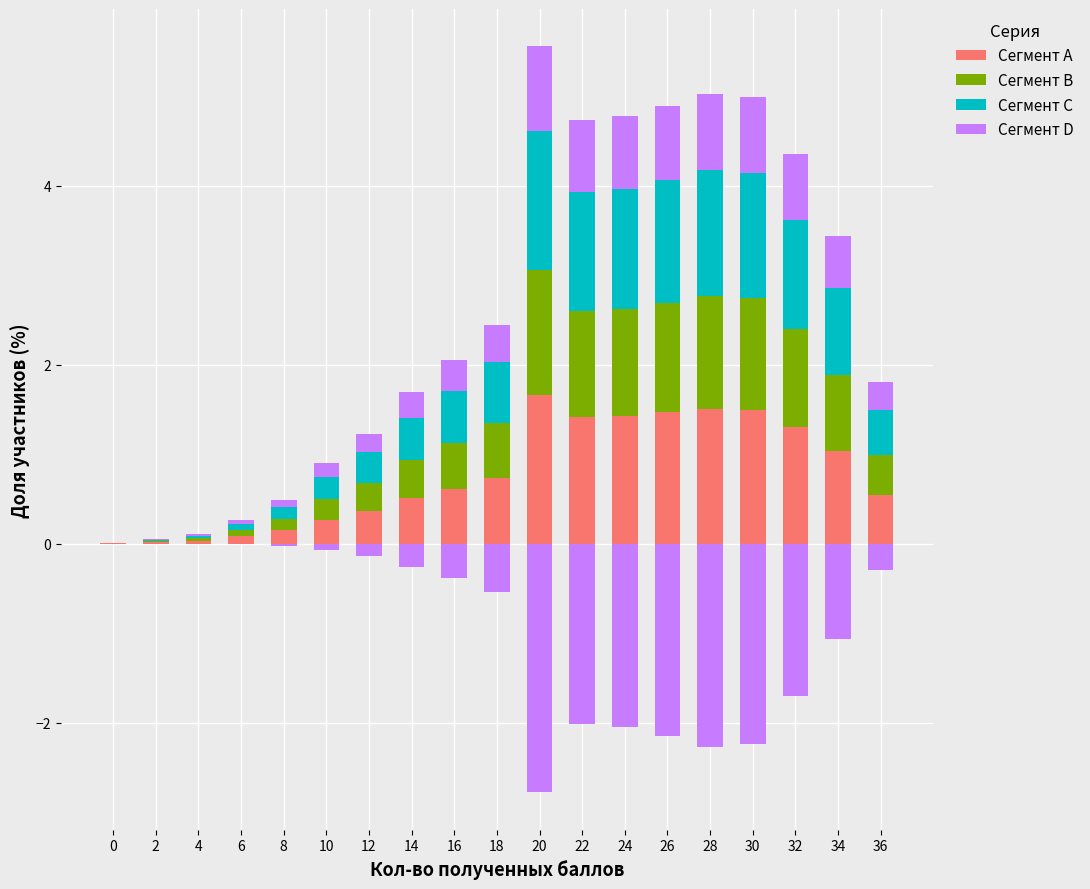

Which has a higher value, 0 or 34?

34